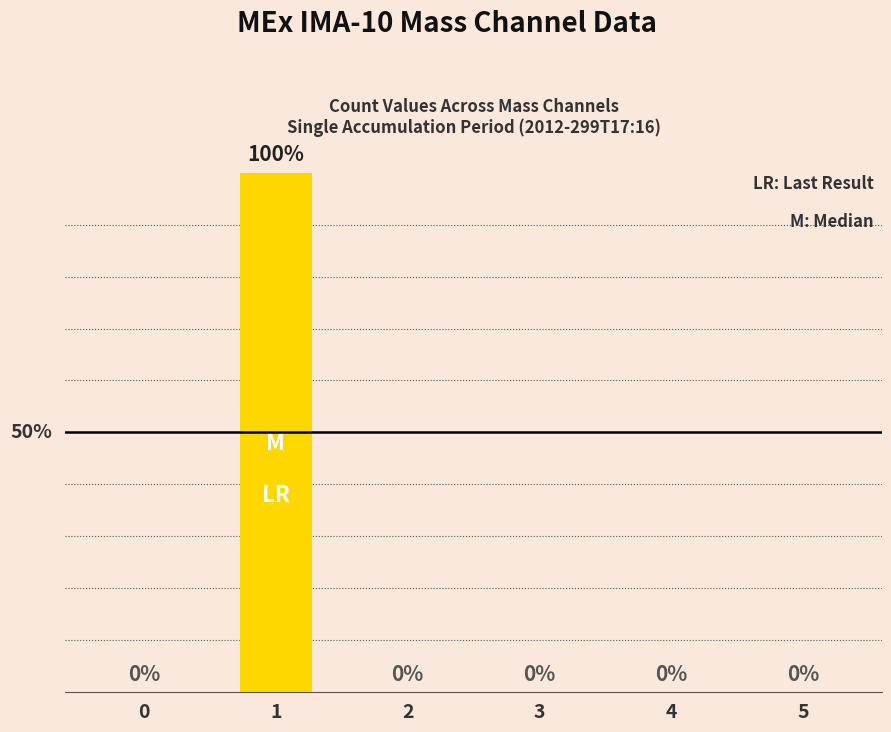

Are the bars horizontal?

No